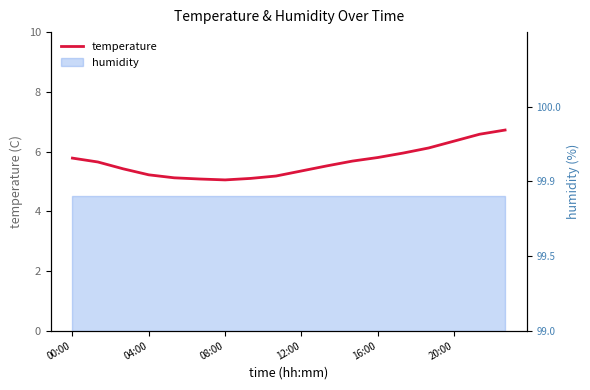

How many lines are shown in the chart?

1